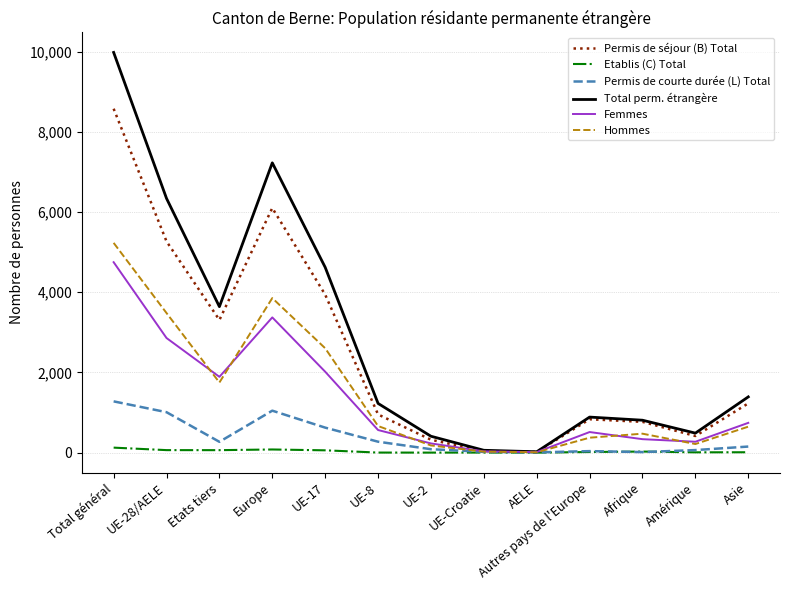

At which label is Total perm. étrangère closest to 5002?

UE-17